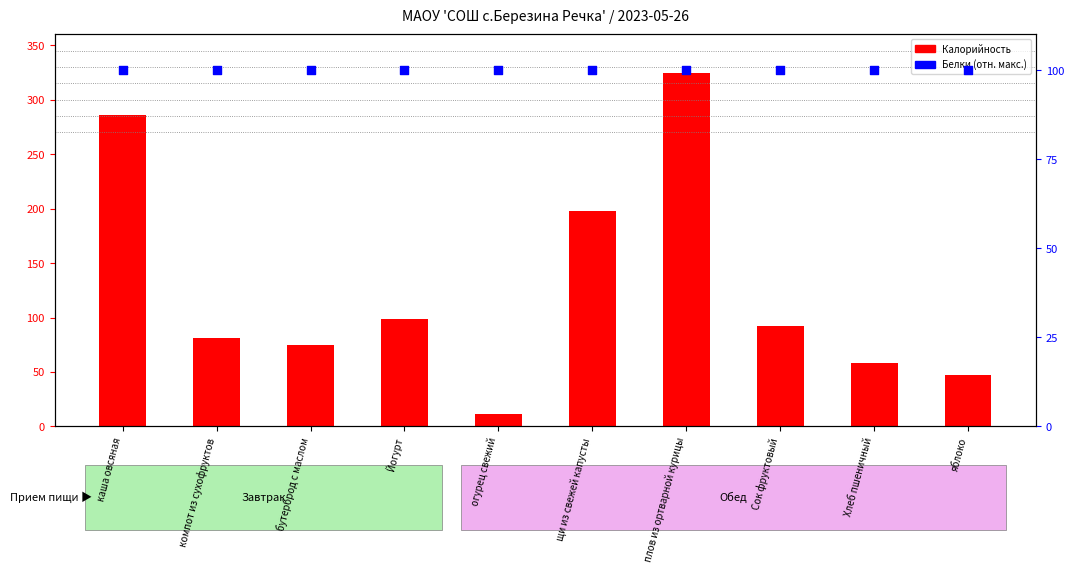

Which series has the largest total across all categories?

Калорийность